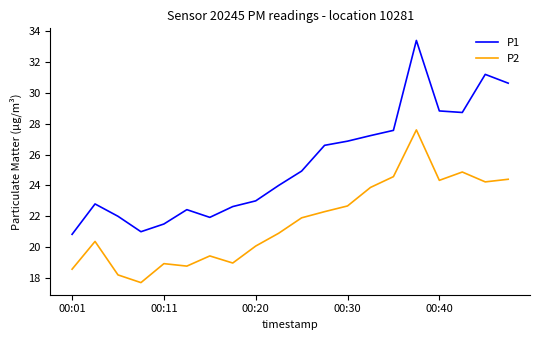

True or false: P1 and P2 cross at least once.

False